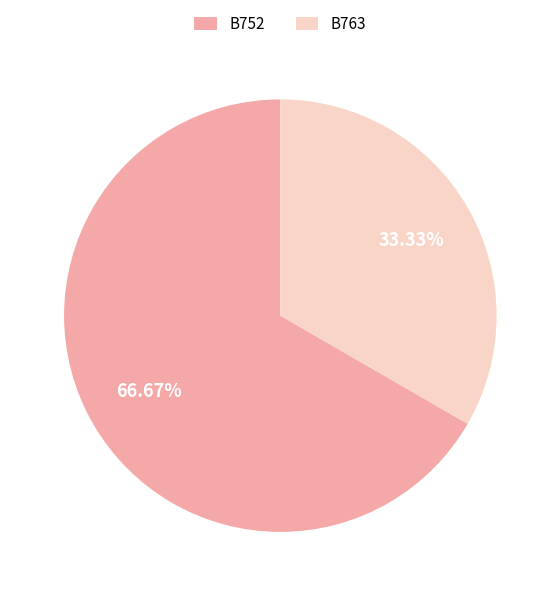

To the nearest percent, what portion does B752 represent?

67%